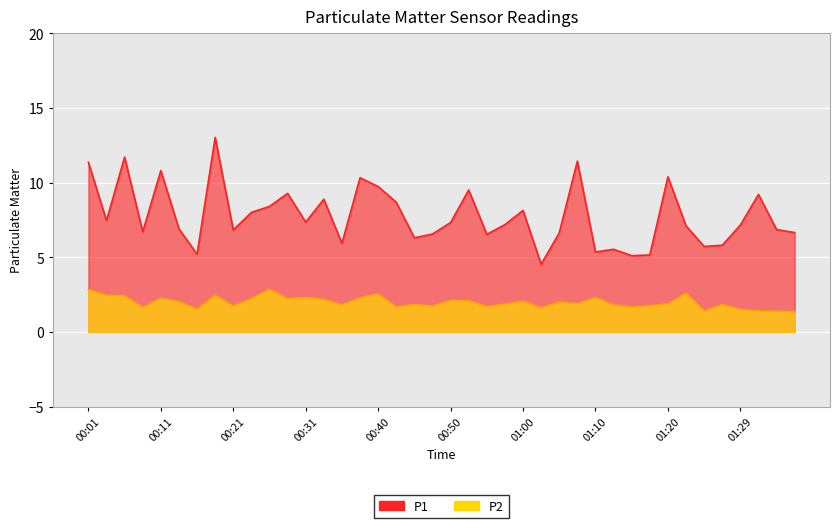

Read the P1 value at 01:00.

8.1